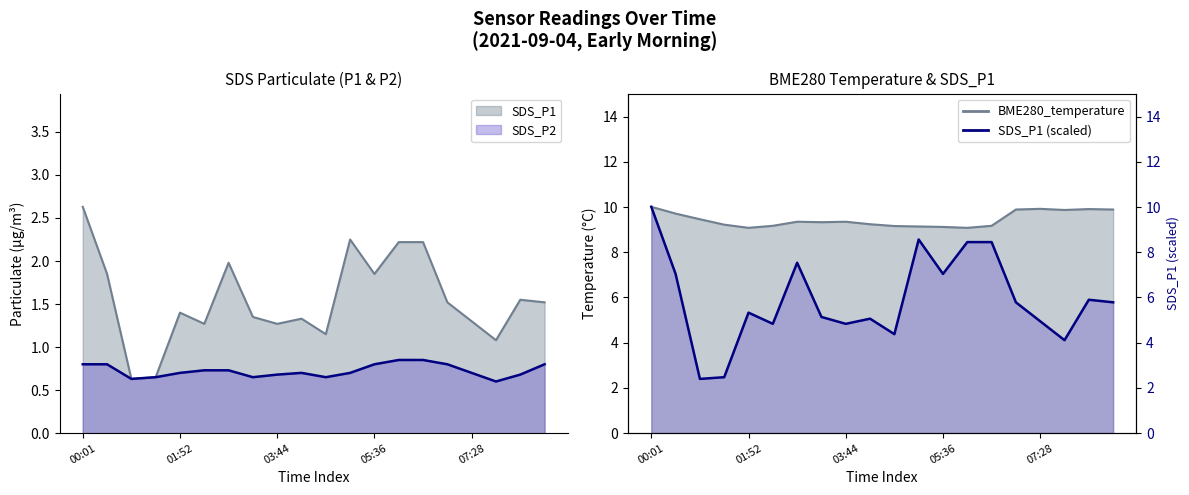

Which label corresponds to the largest value in the chart?

00:01